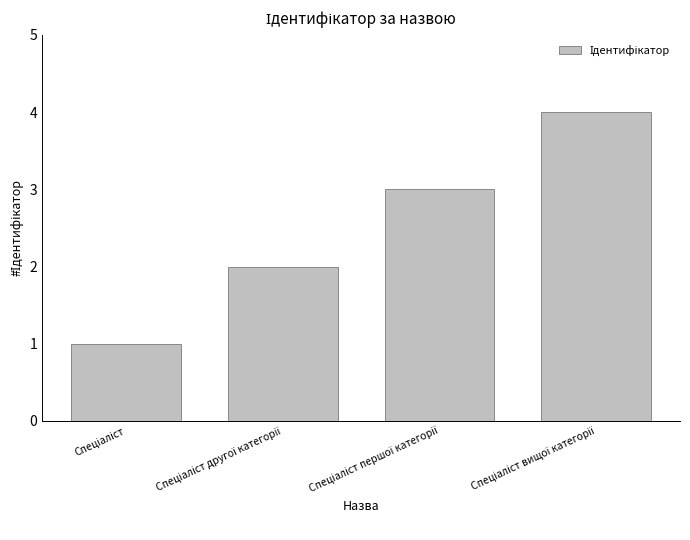

What is the maximum value shown in the chart?

4